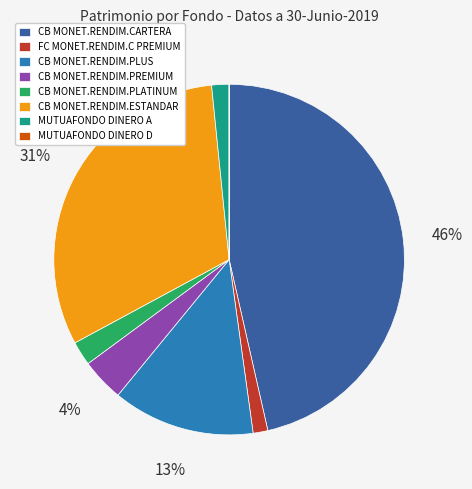

To the nearest percent, what is the combined percentage of MUTUAFONDO DINERO A and CB MONET.RENDIM.CARTERA?

48%